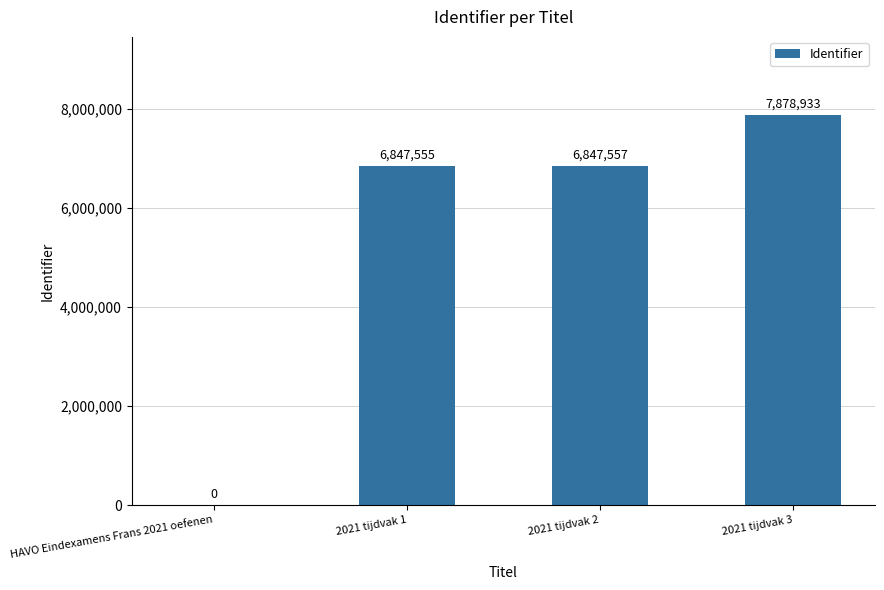

How many data points does each series have?

4